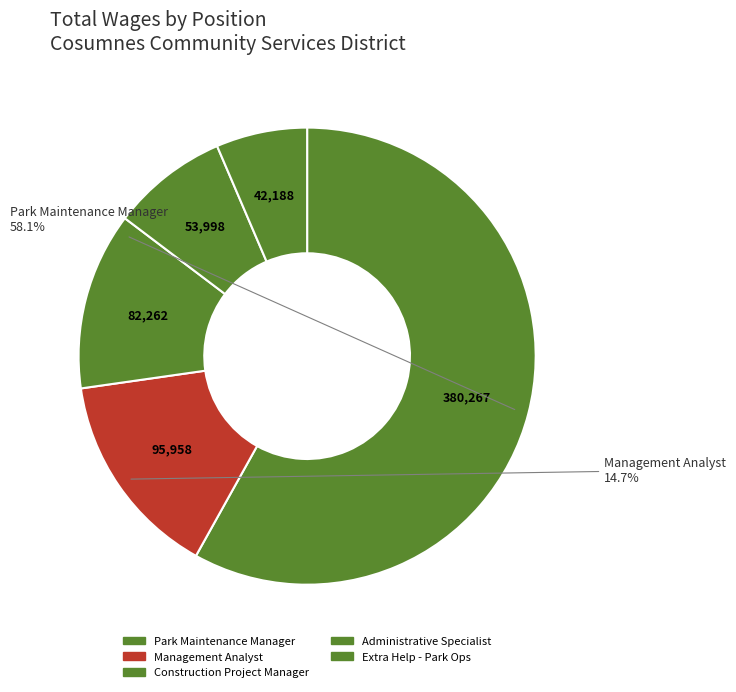

To the nearest percent, what is the average slice percentage?

20%